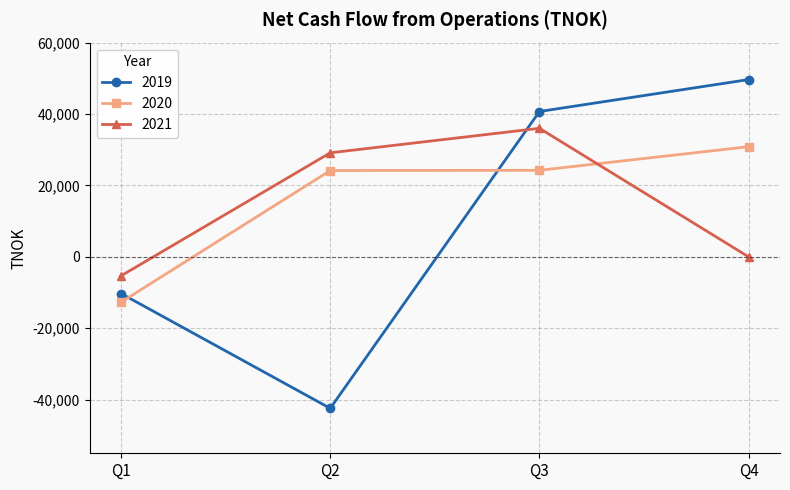

What are all the series names shown in the legend?

2019, 2020, 2021